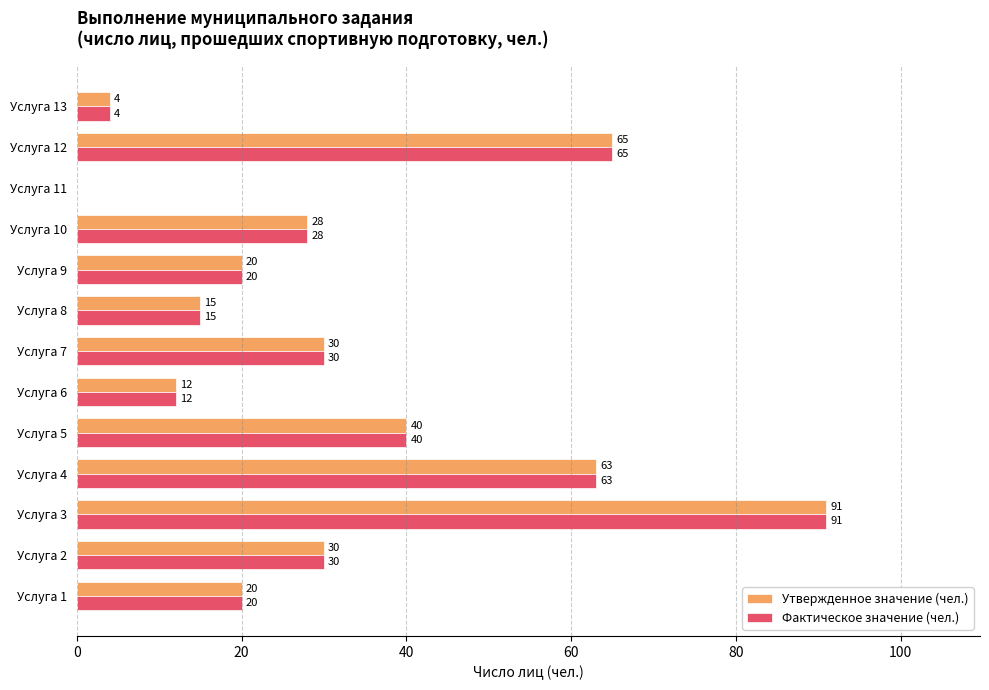

Is it true that Утвержденное значение (чел.) equals 111 at Услуга 4?

False